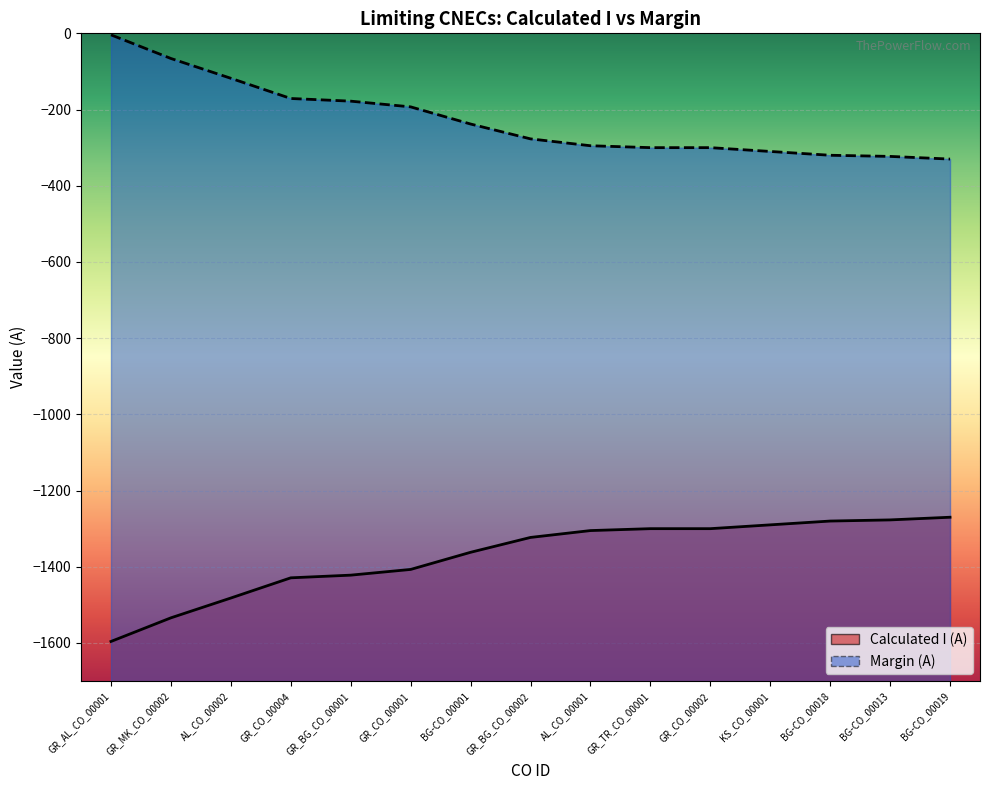

What is the minimum value shown in the chart?

-1596